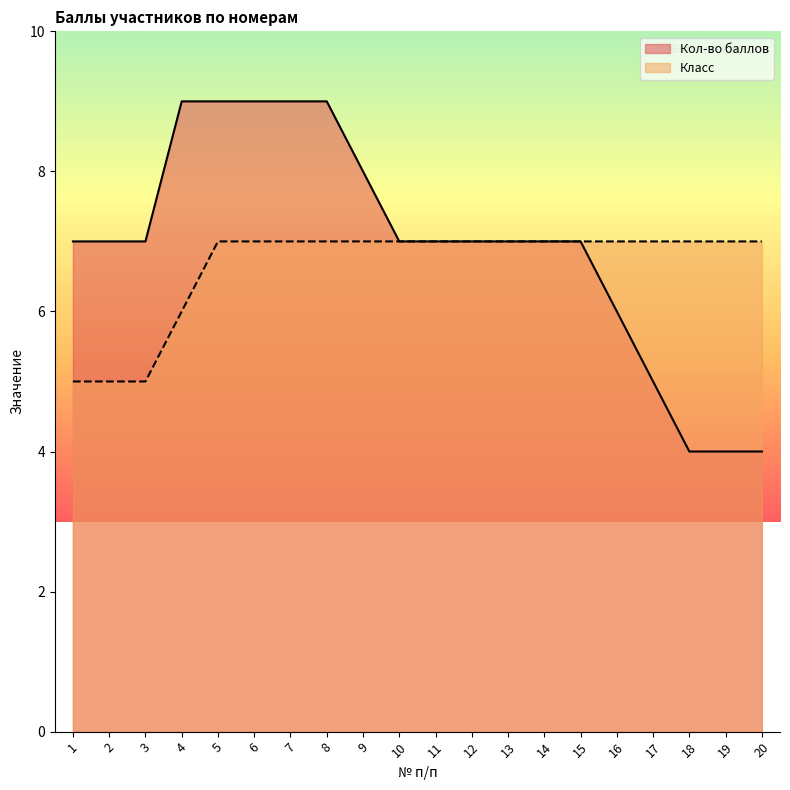

Rank the series at 15 from highest to lowest value.

Кол-во баллов, Класс